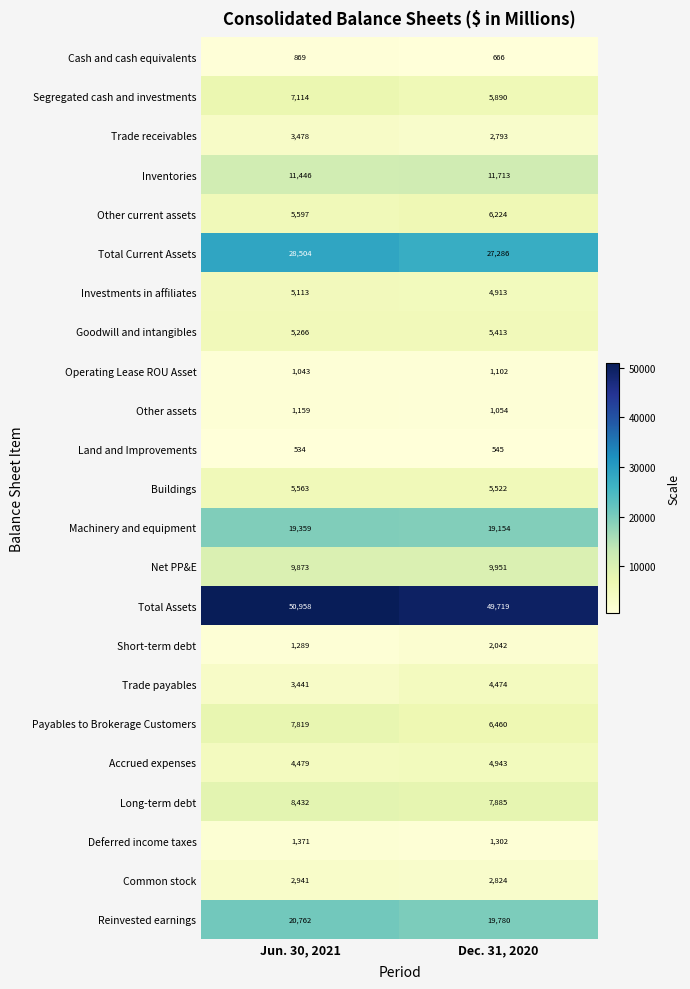

Which category has the highest value in the Operating Lease ROU Asset series?

Dec. 31, 2020